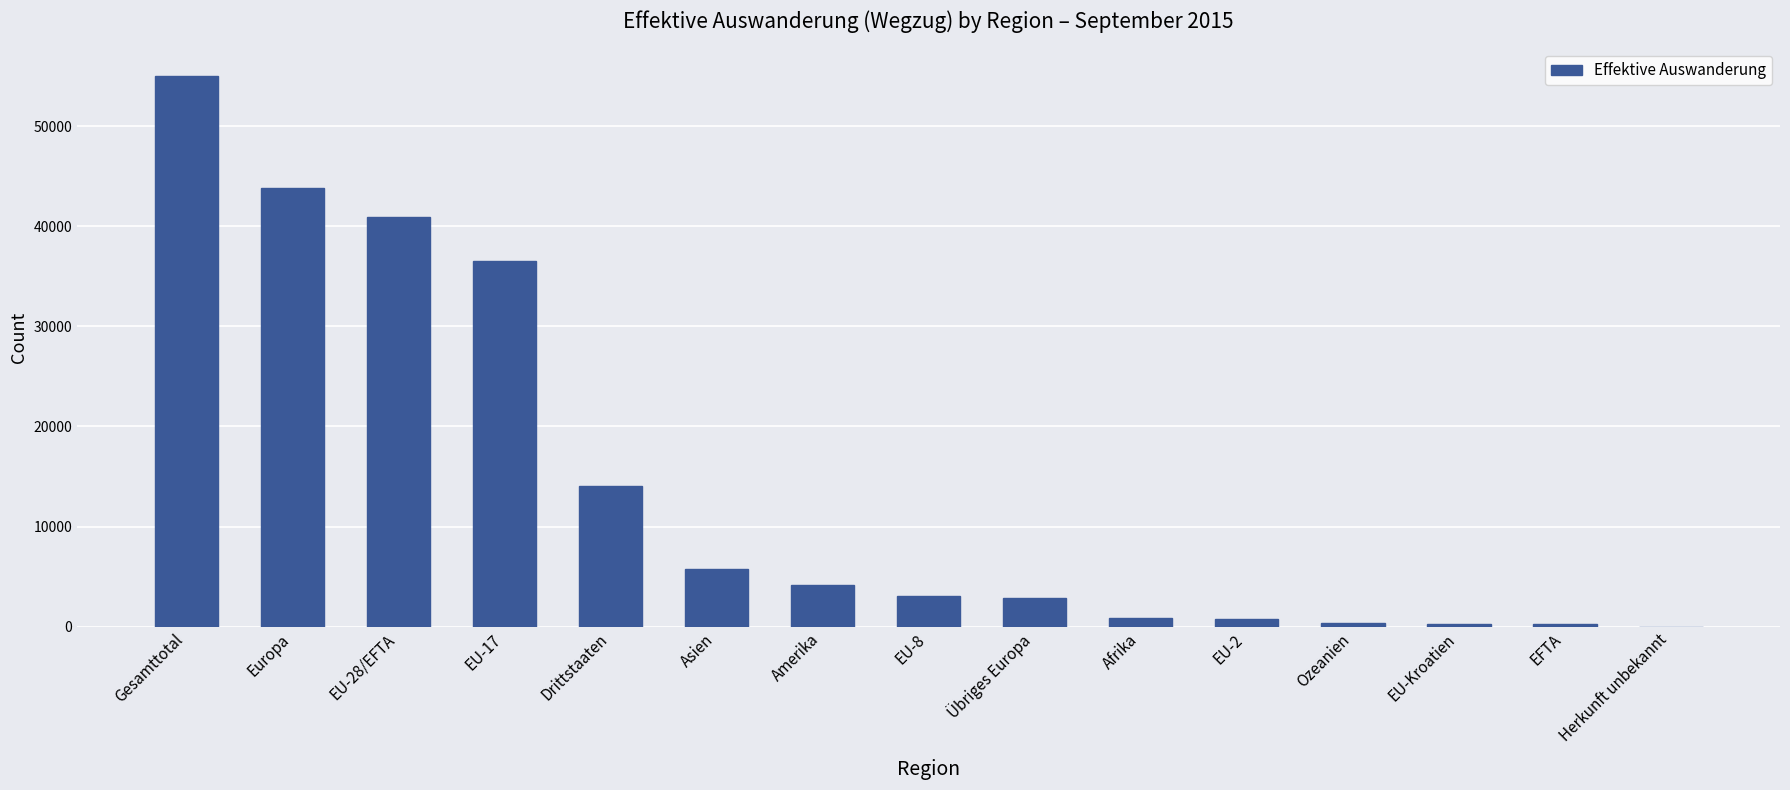

The chart shows a value of 269 at EFTA. True or false?

True